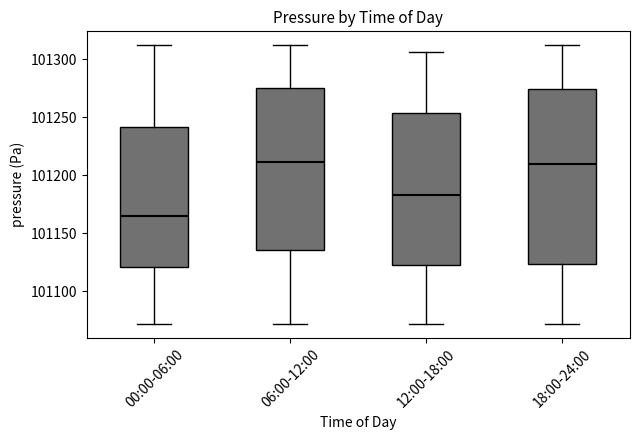

Reading left to right, transcribe this box plot: for each box, give where its median line is, the range the box spans, and where its two whiskers end, as read against the y-axis. The values are not printed on the chart, so give them approximately, as read against the axis.

00:00-06:00: median 101165, box 101120 to 101240, whiskers 101070 to 101310
06:00-12:00: median 101210, box 101135 to 101275, whiskers 101070 to 101310
12:00-18:00: median 101185, box 101120 to 101255, whiskers 101070 to 101305
18:00-24:00: median 101210, box 101125 to 101275, whiskers 101070 to 101310